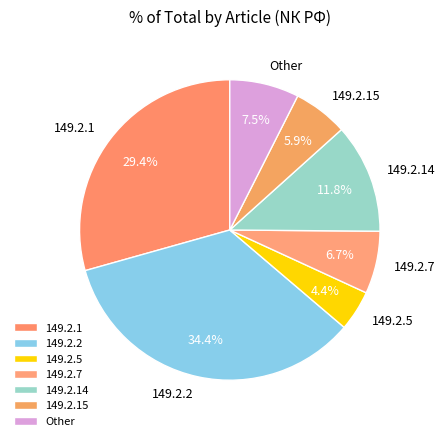

Which slice is the largest?

149.2.2